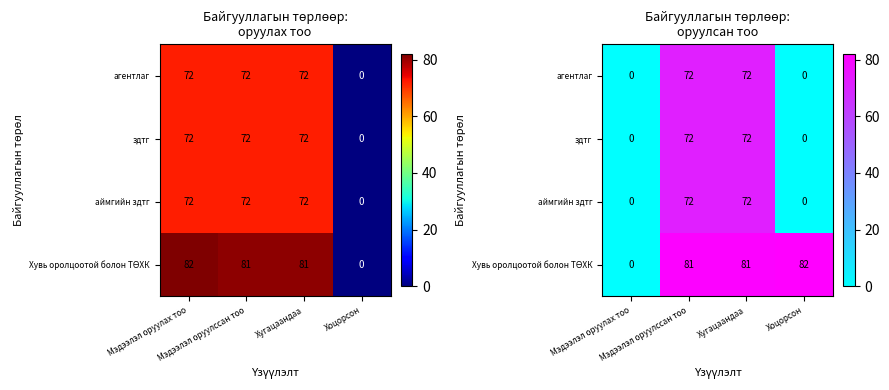

Which series changed the most between Мэдээлэл оруулcсан тоо and Хугацаандaa?

агентлаг